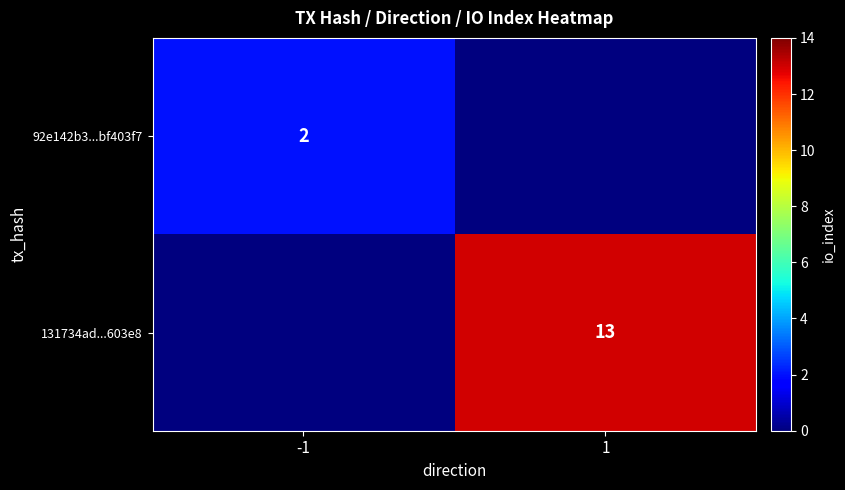

The 92e142b3...bf403f7 series shows 2 at -1. True or false?

True